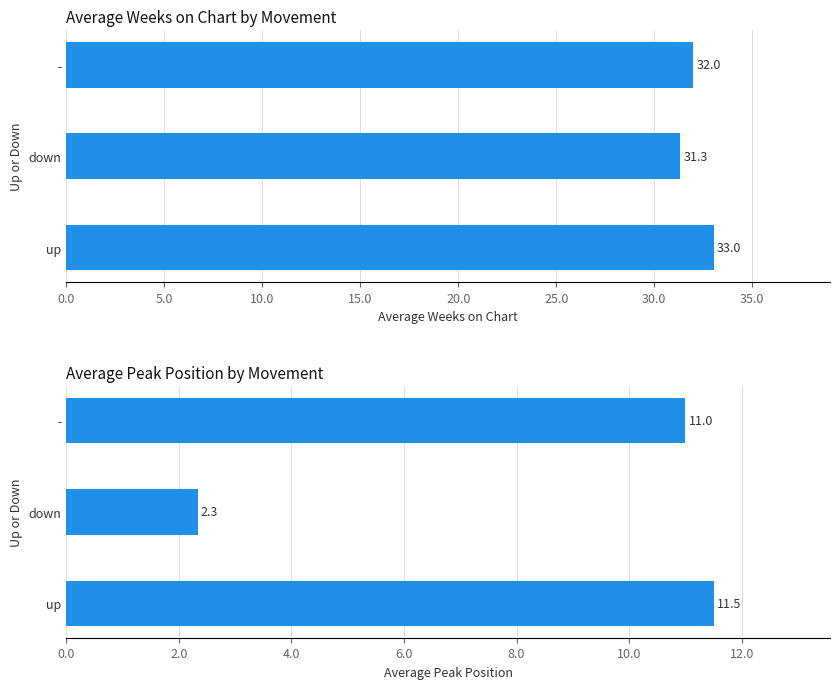

Which series changed the most between up and -?

Average Weeks on Chart by Movement